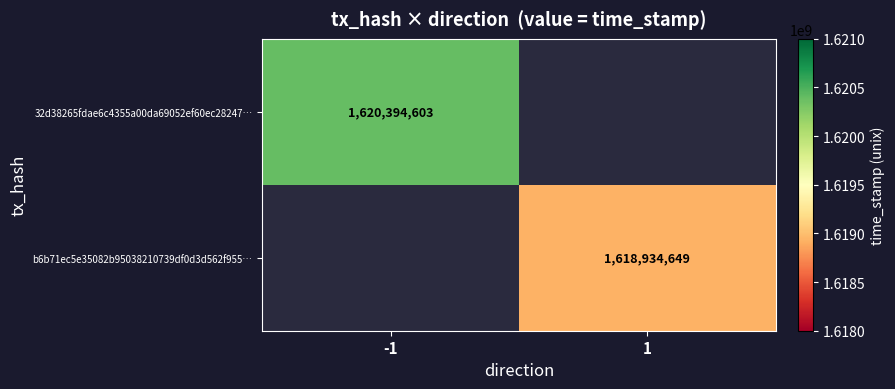

Between 1 and -1, which is larger?

-1